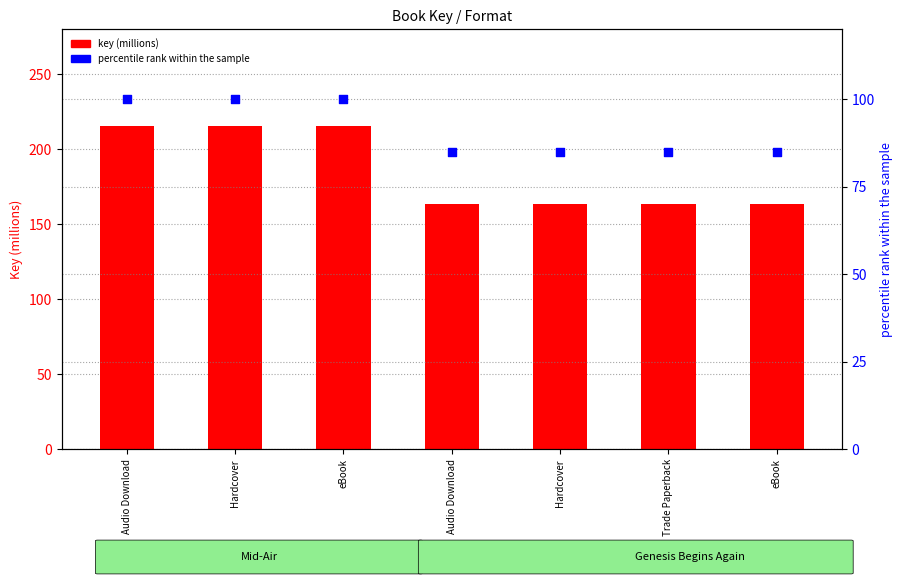

What are all the series names shown in the legend?

key (millions), percentile rank within the sample